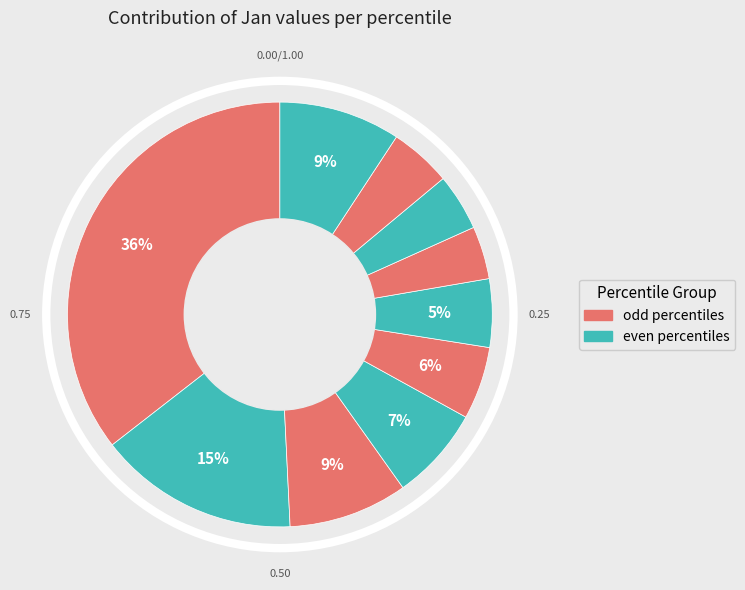

Does any single category account for the majority?

No